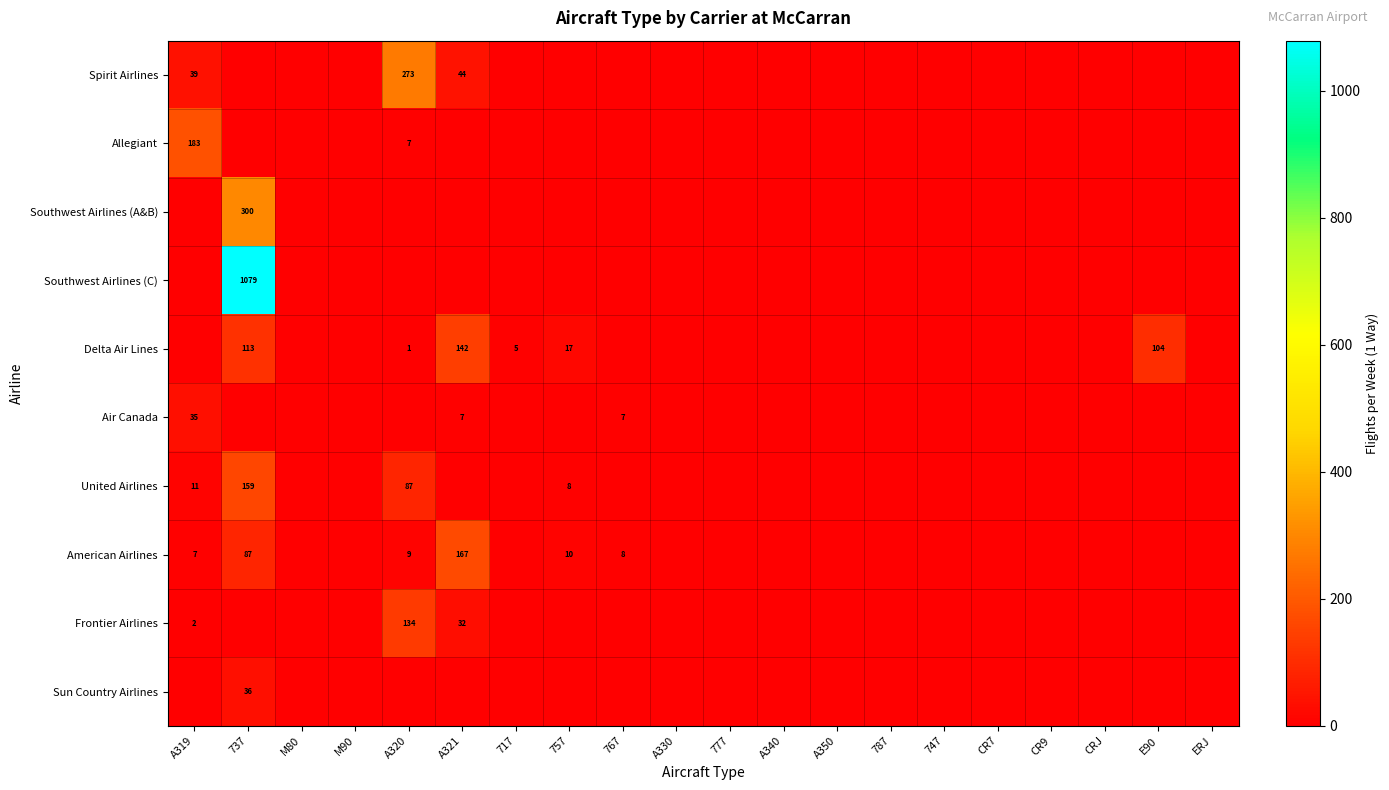

Between A330 and CR9, which is larger?

A330